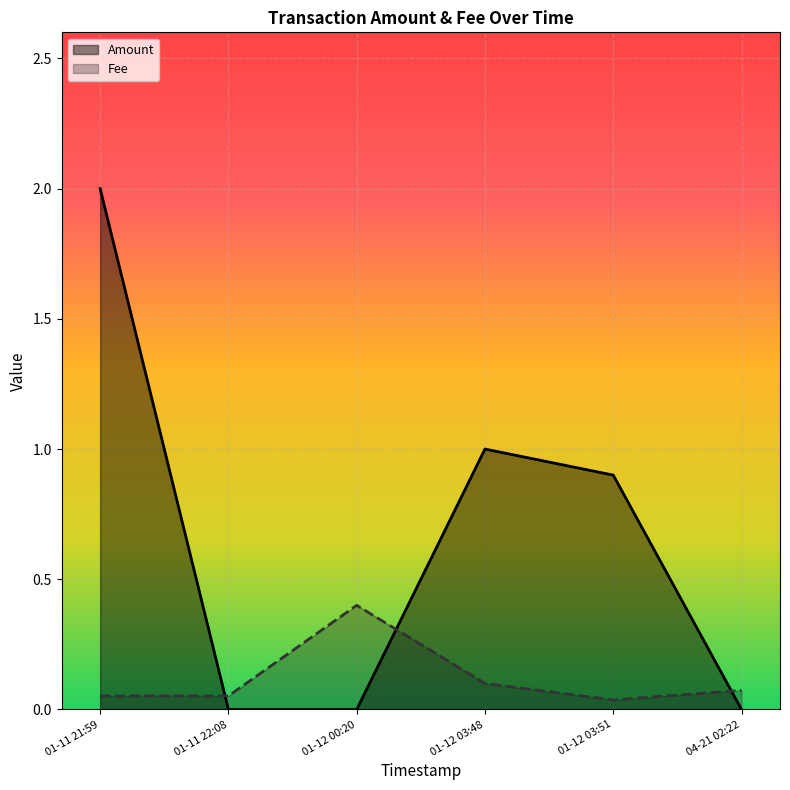

What is the label of the 1st point from the right?

04-21 02:22